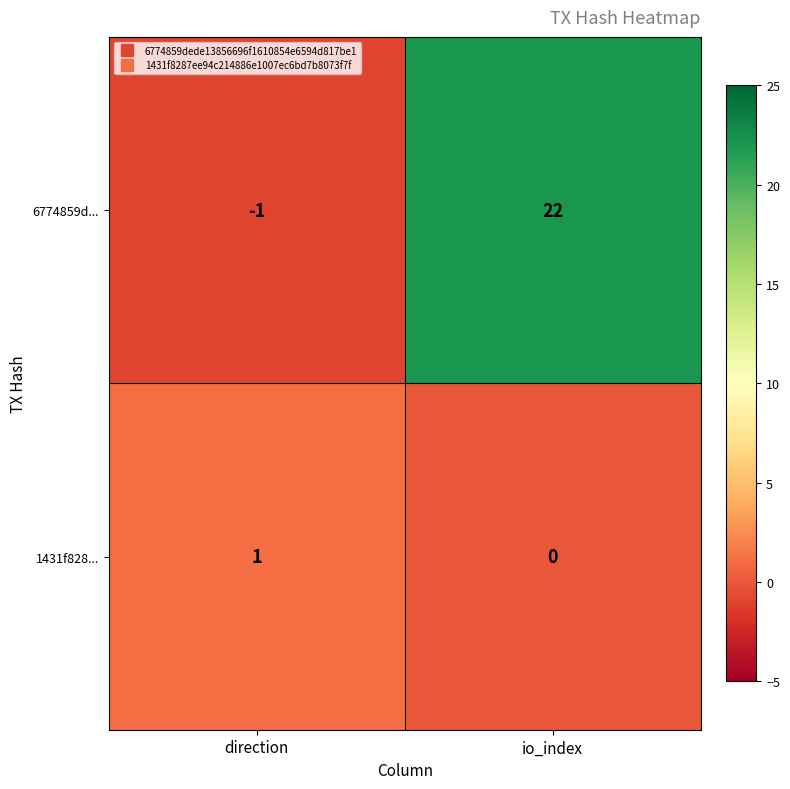

How many data points in 1431f828... are less than 1?

1